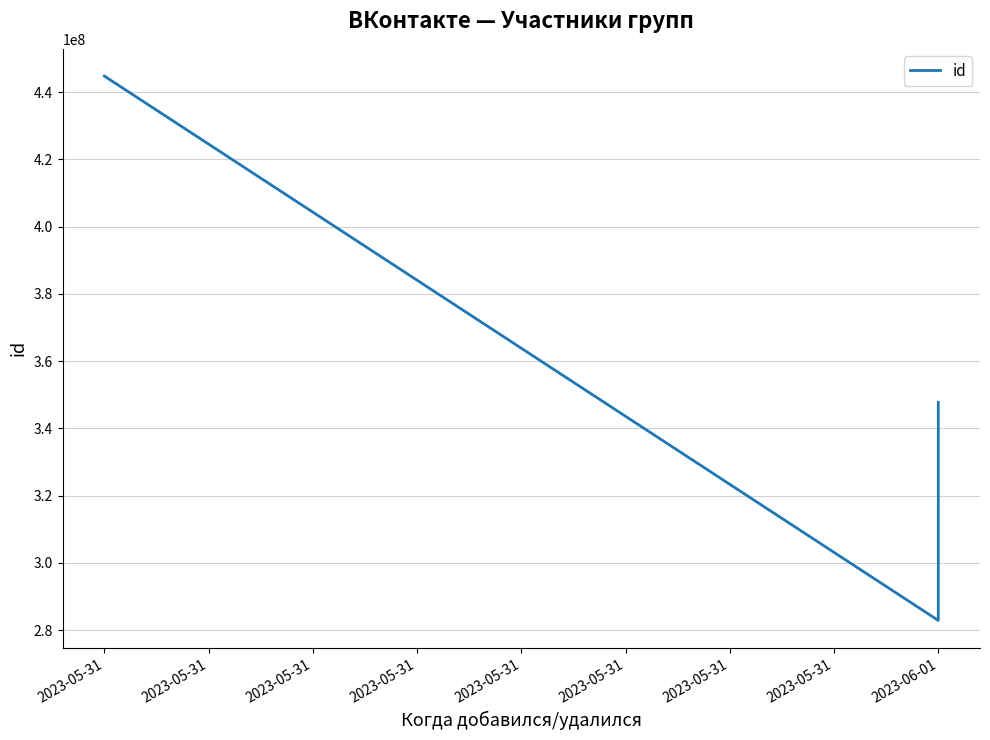

What is the change in value from 2023-06-01 to 2023-06-01?

+31045582